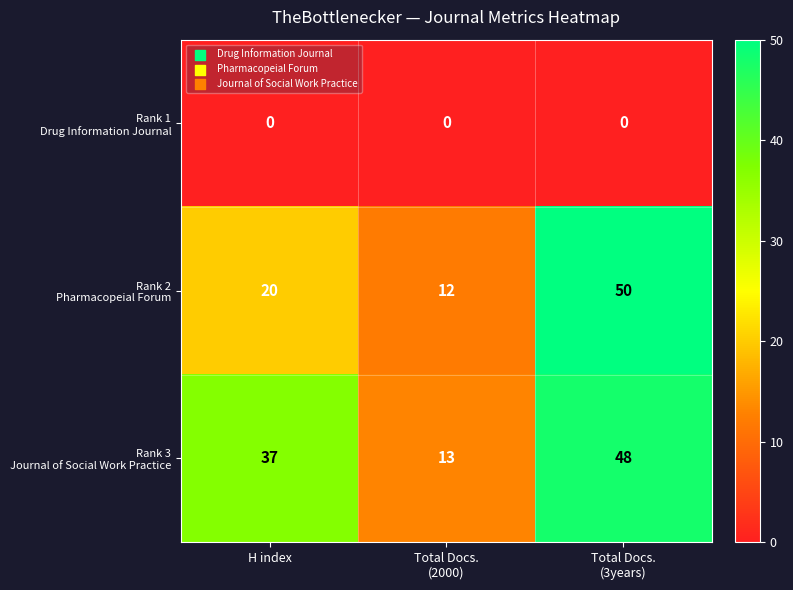

What is the greatest value displayed?

50